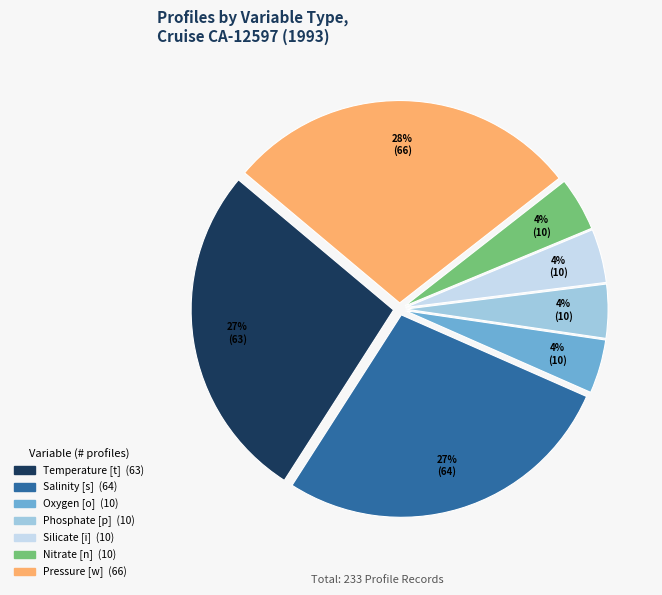

The Silicate [i] slice represents 4% of the pie. True or false?

True